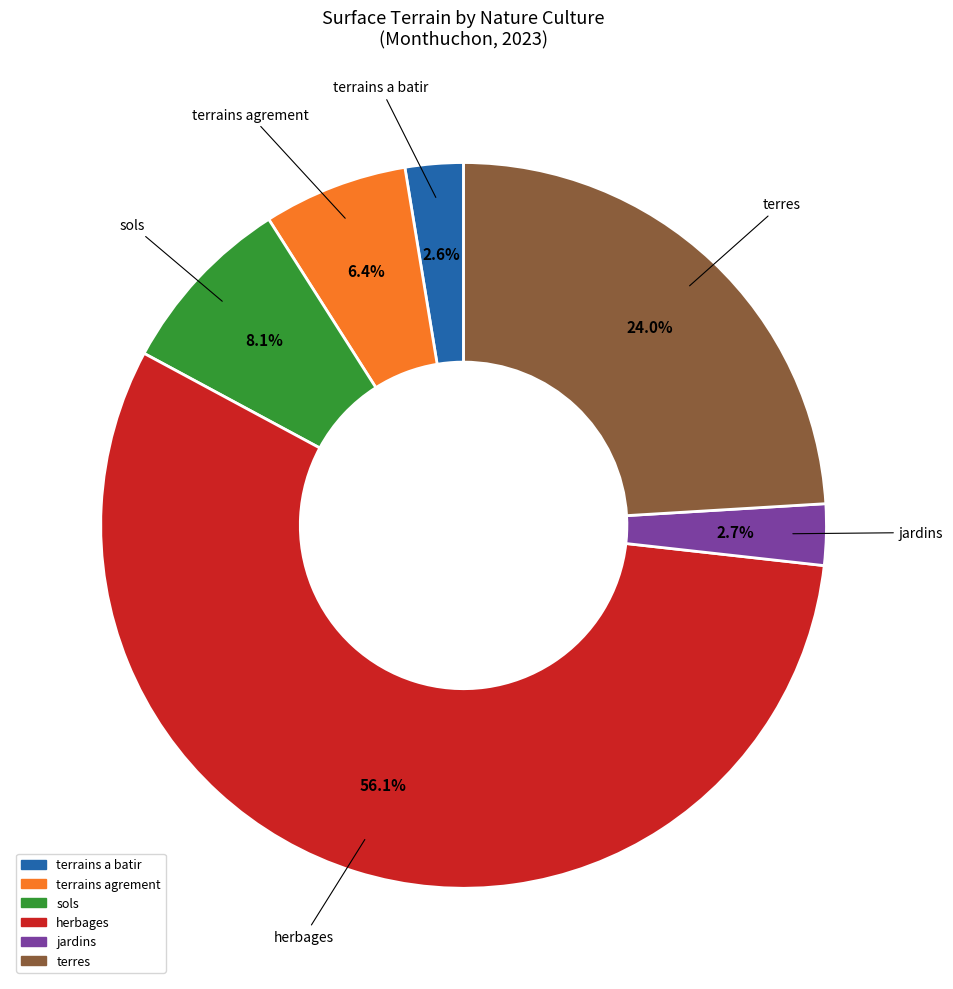

To the nearest percent, what is the difference between the largest and smallest slice percentages?

54%